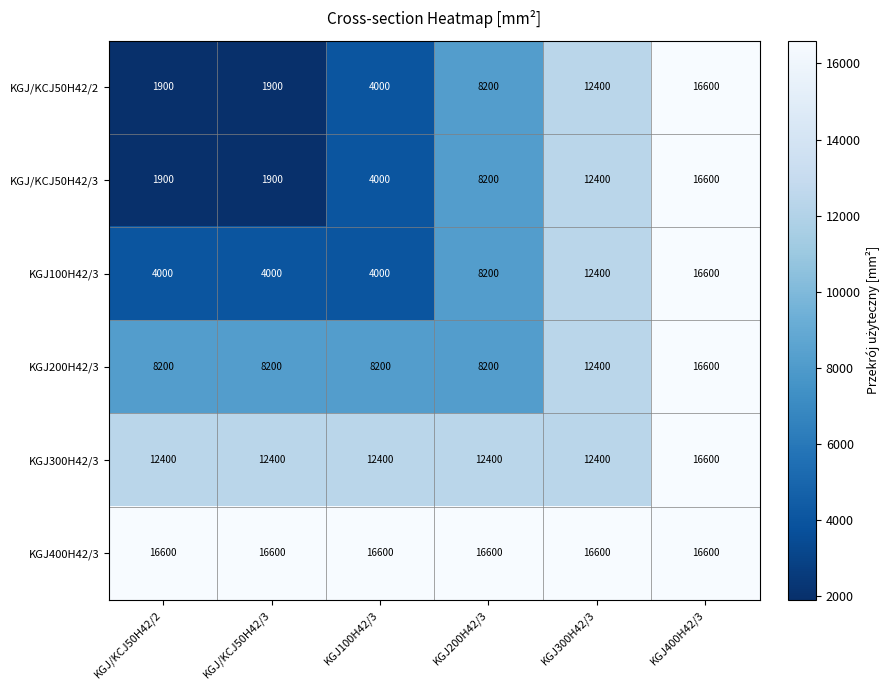

How many KGJ/KCJ50H42/3 values are between 1900 and 12400?

5